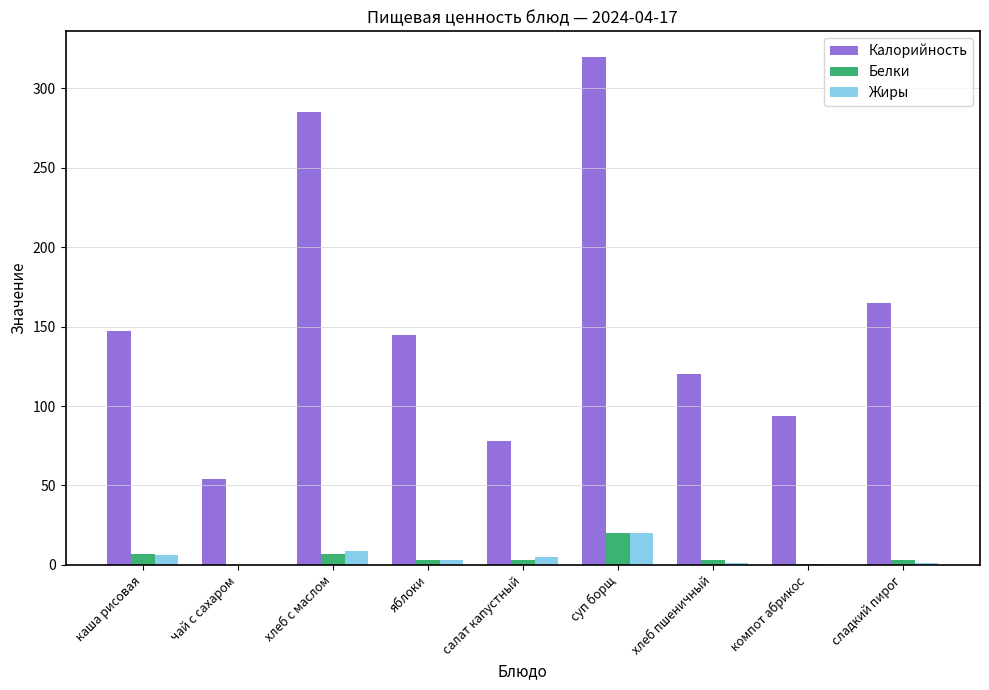

Are the bars grouped side by side (vs. stacked)?

Yes